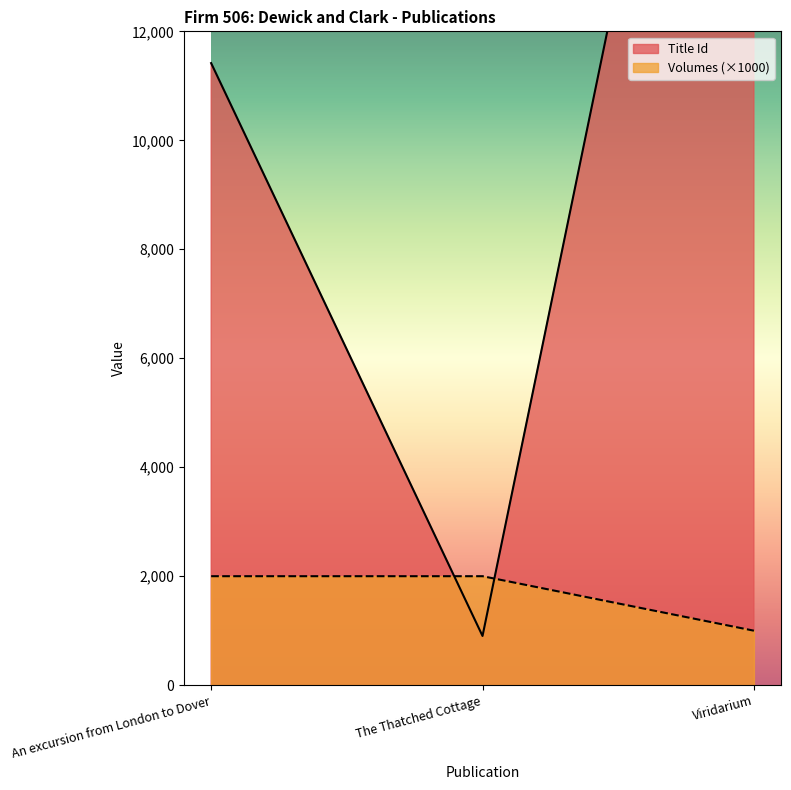

Rank the categories by Volumes value from highest to lowest.

An excursion from London to Dover, The Thatched Cottage, Viridarium